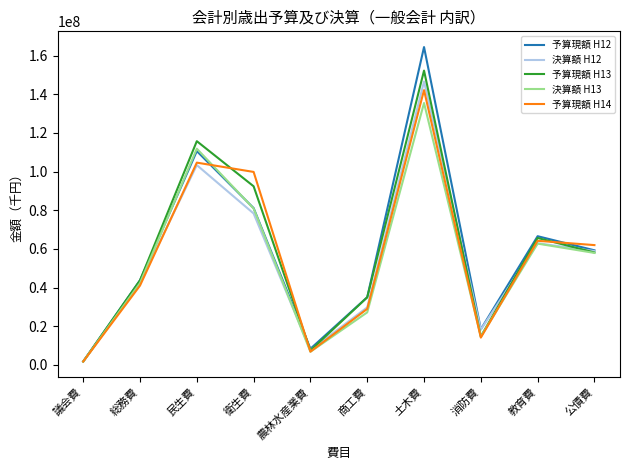

At which category is the sum across all series the highest?

土木費